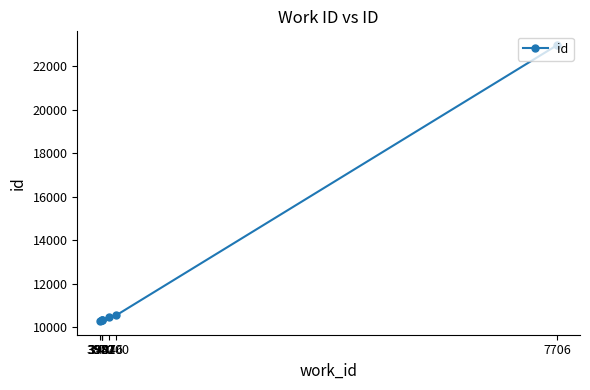

Is it true that the value at 7706 is 22960?

True